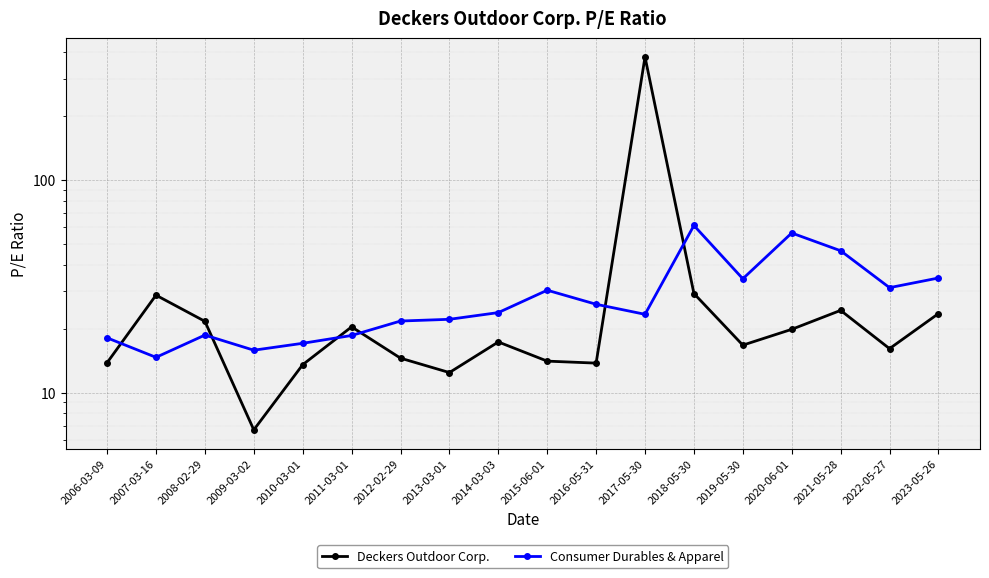

Which series has the largest total across all categories?

Deckers Outdoor Corp.